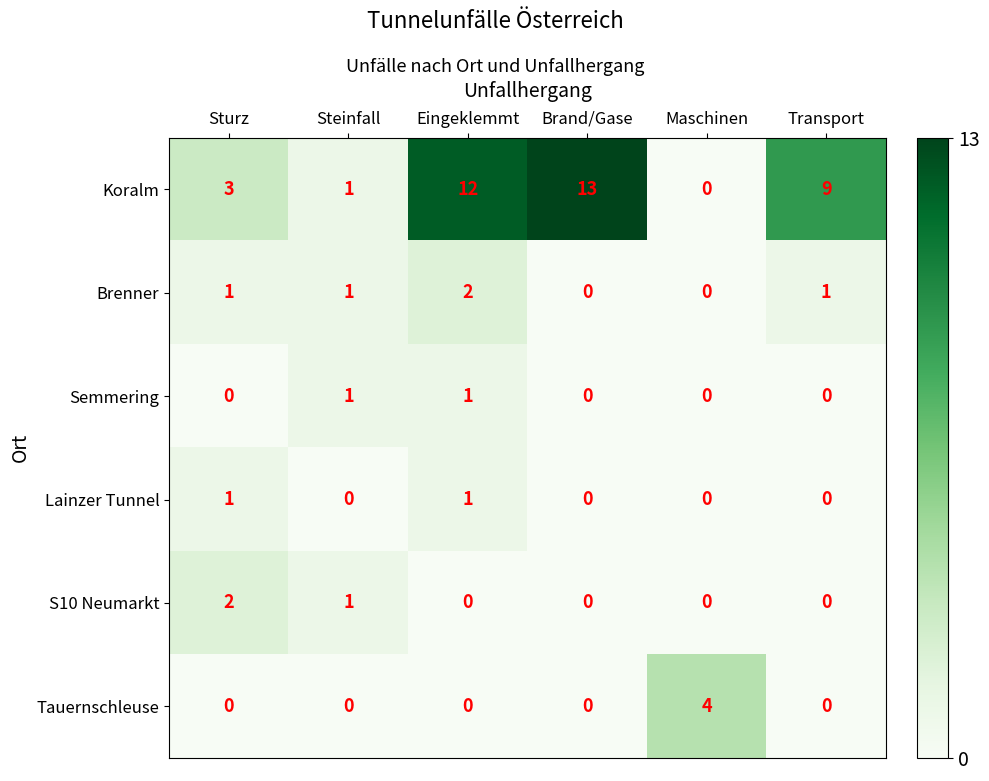

What is the sum of the Koralm values at Transport and Brand/Gase?

22